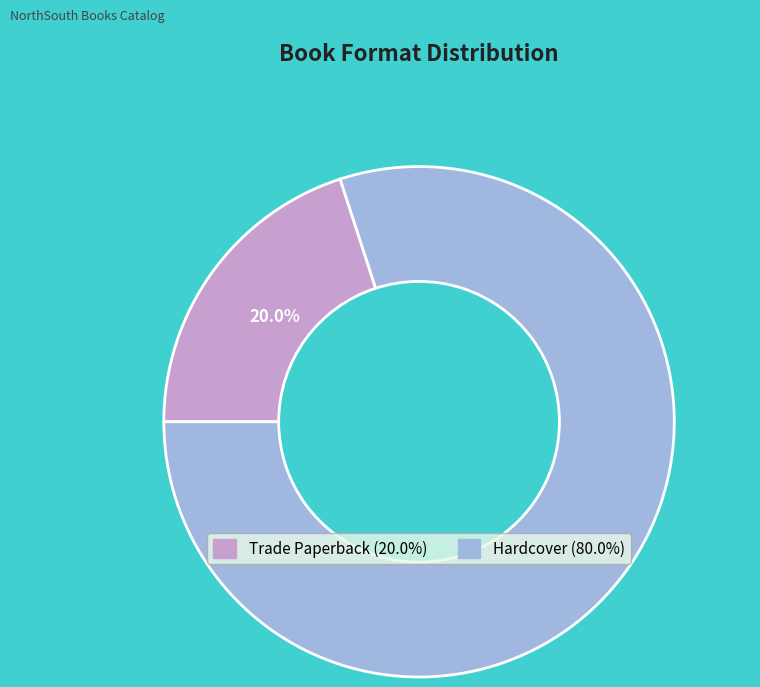

Is there any slice that represents more than half of the pie?

Yes